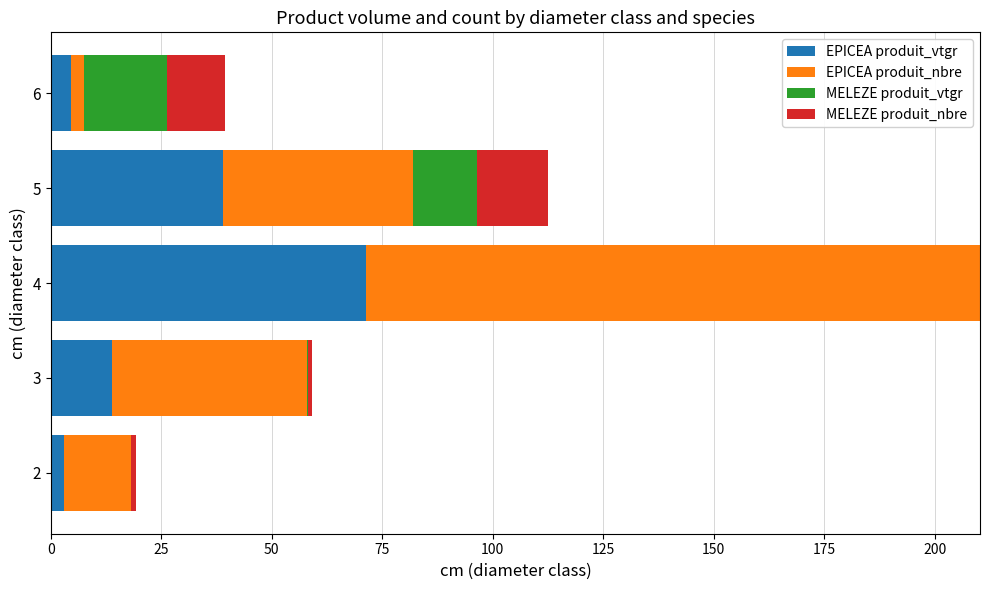

At which category is the sum across all series the highest?

4